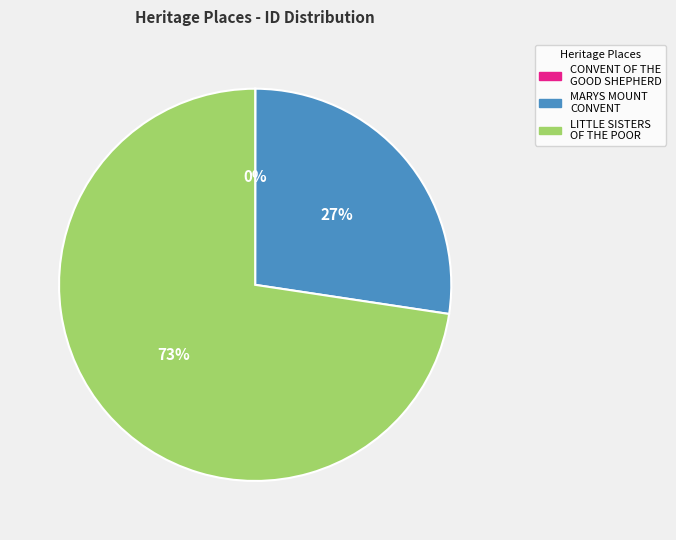

To the nearest percent, what is the average slice percentage?

33%